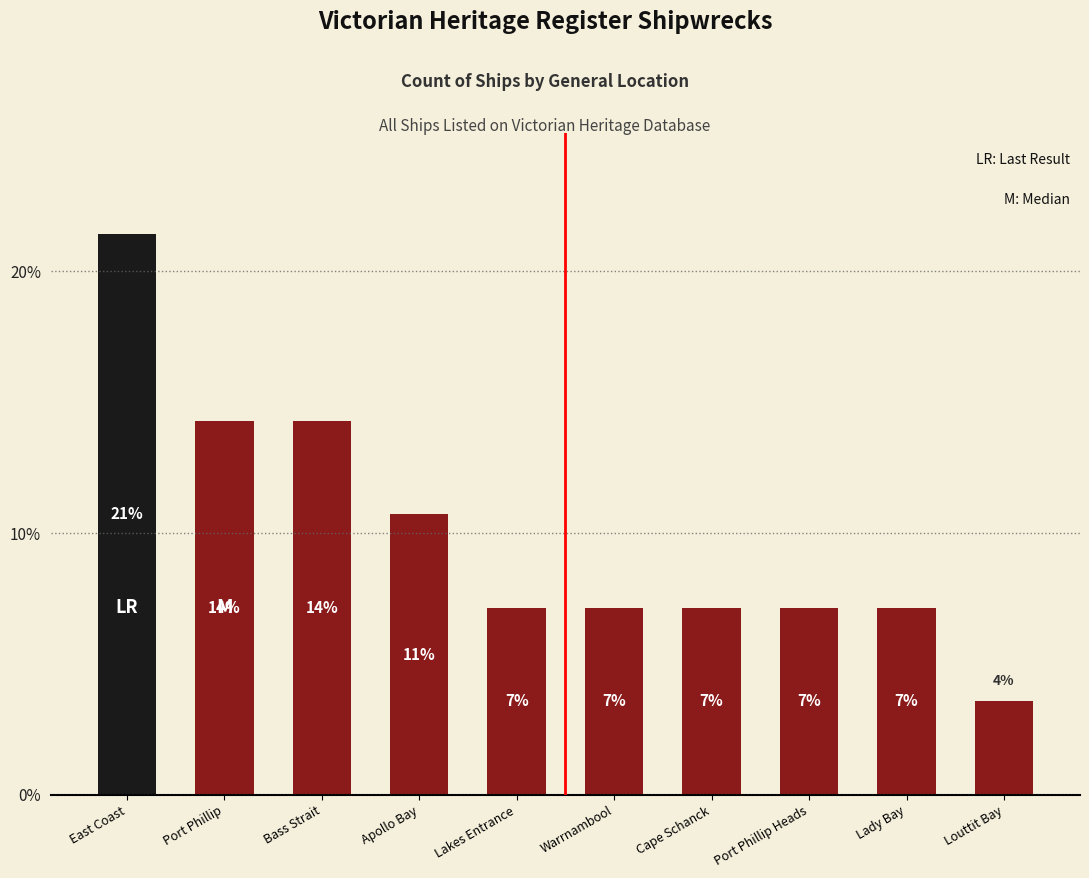

Approximately how many times larger is the value at Port Phillip compared to Louttit Bay?

4.0